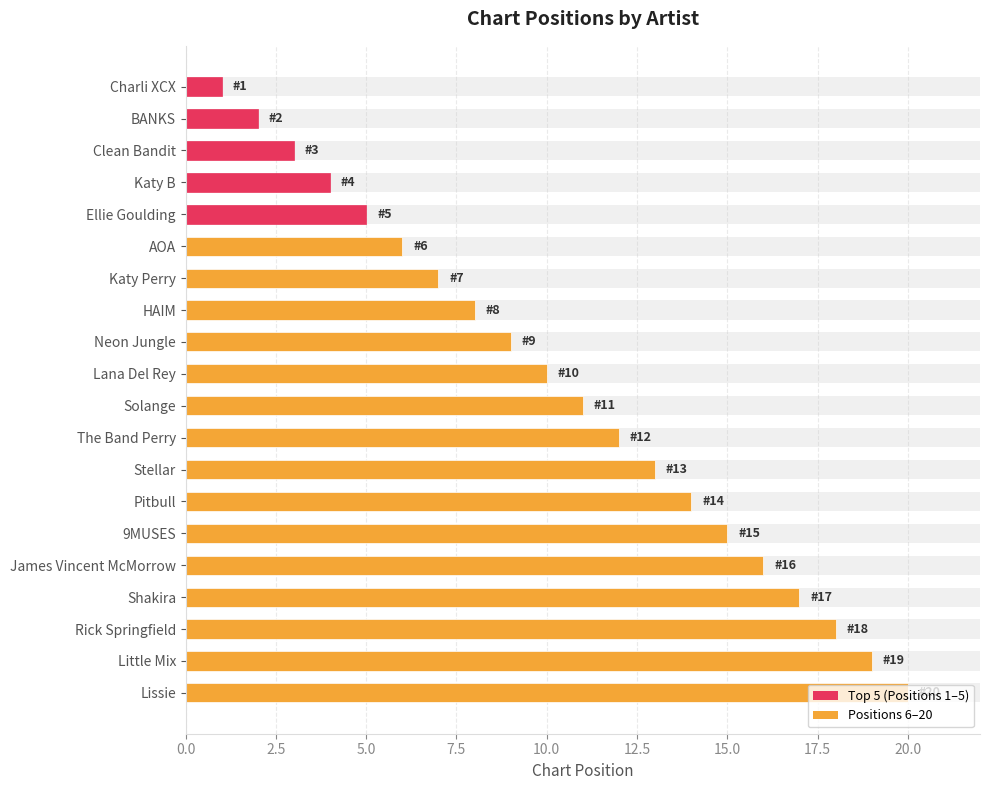

How many bars are there in total?

20